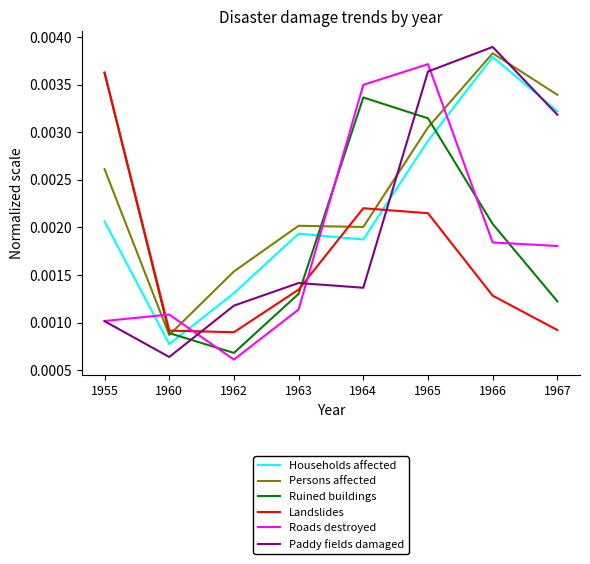

How many times do Roads destroyed and Landslides cross each other?

3